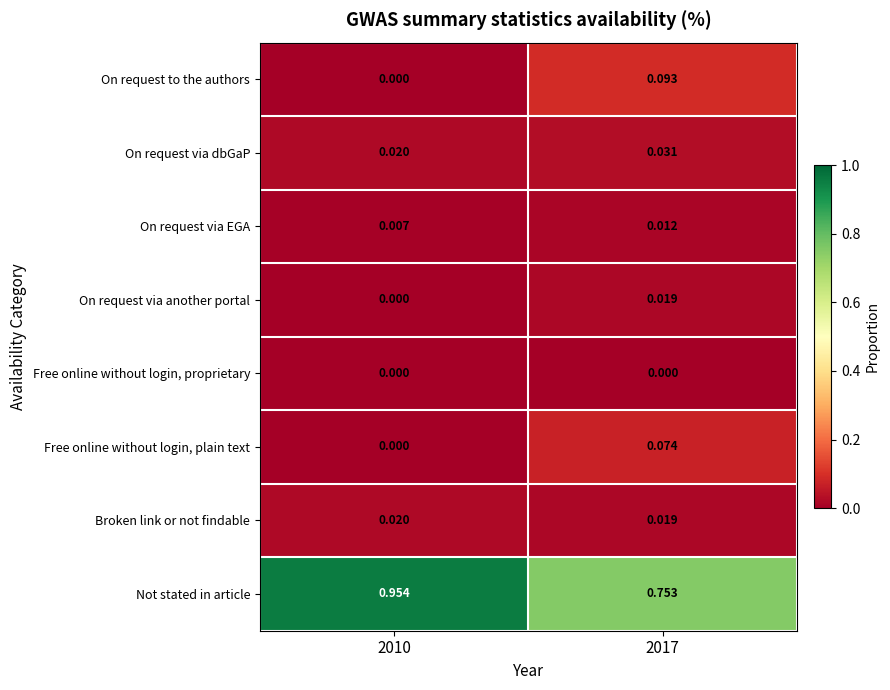

Between 2010 and 2017, which series saw the biggest shift?

Not stated in article